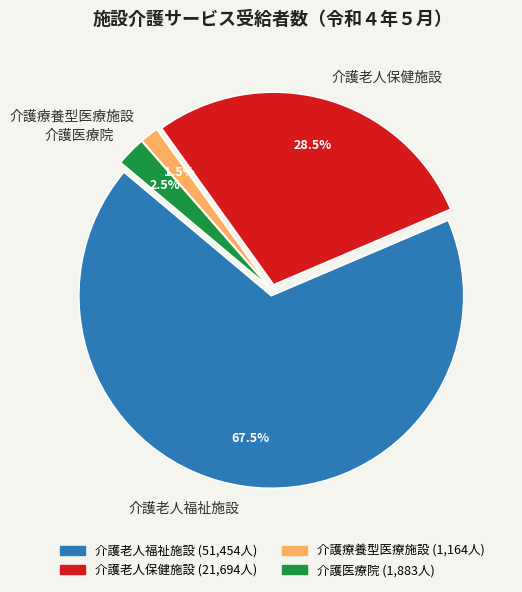

Between 介護療養型医療施設 and 介護医療院, which is larger?

介護医療院